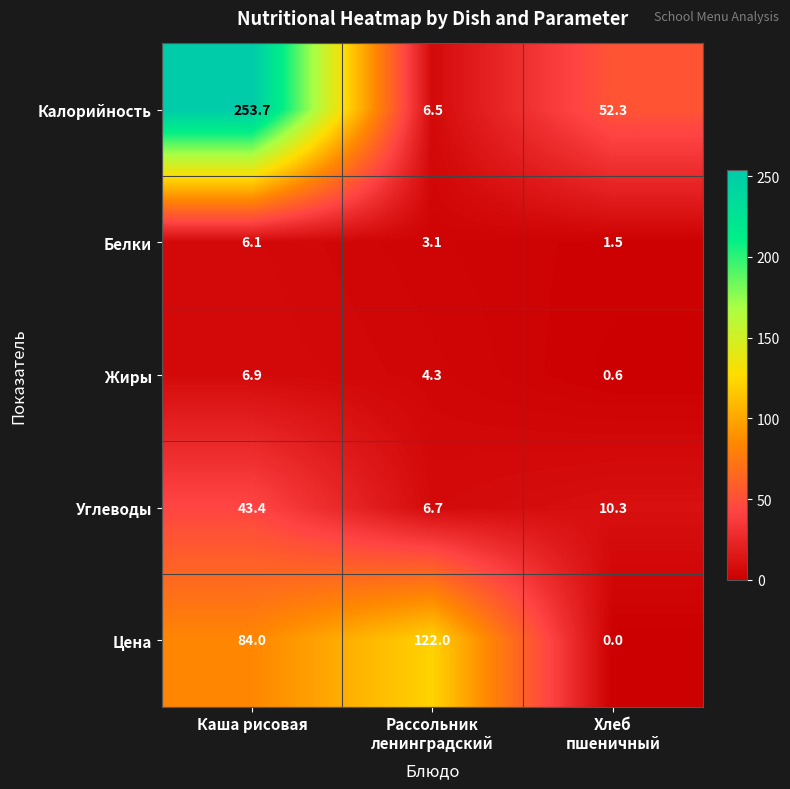

What is the greatest value displayed?

253.7